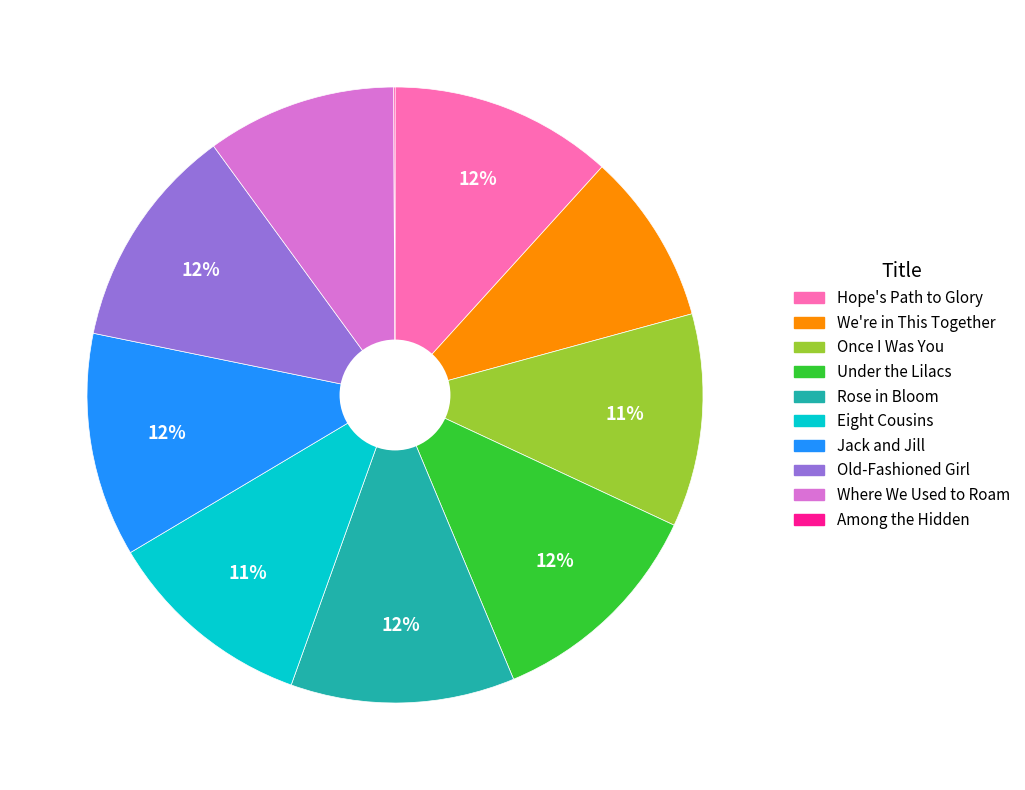

To the nearest percent, what is the average slice percentage?

10%